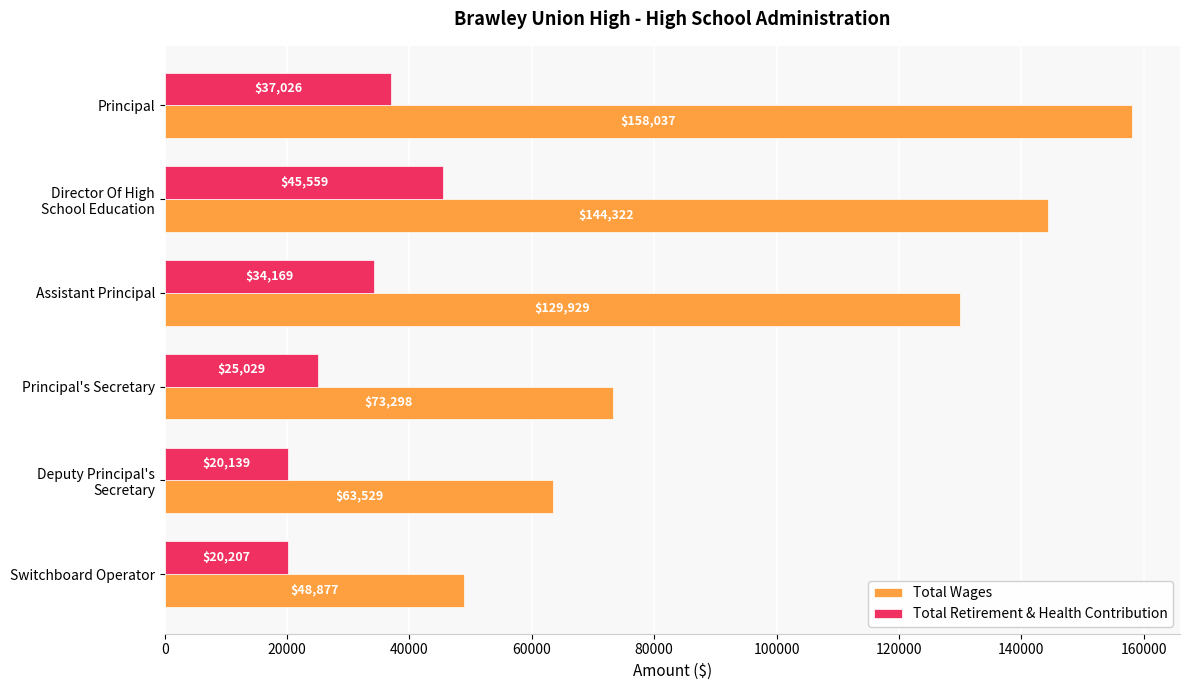

True or false: Total Wages has a value of 38382 at Principal.

False